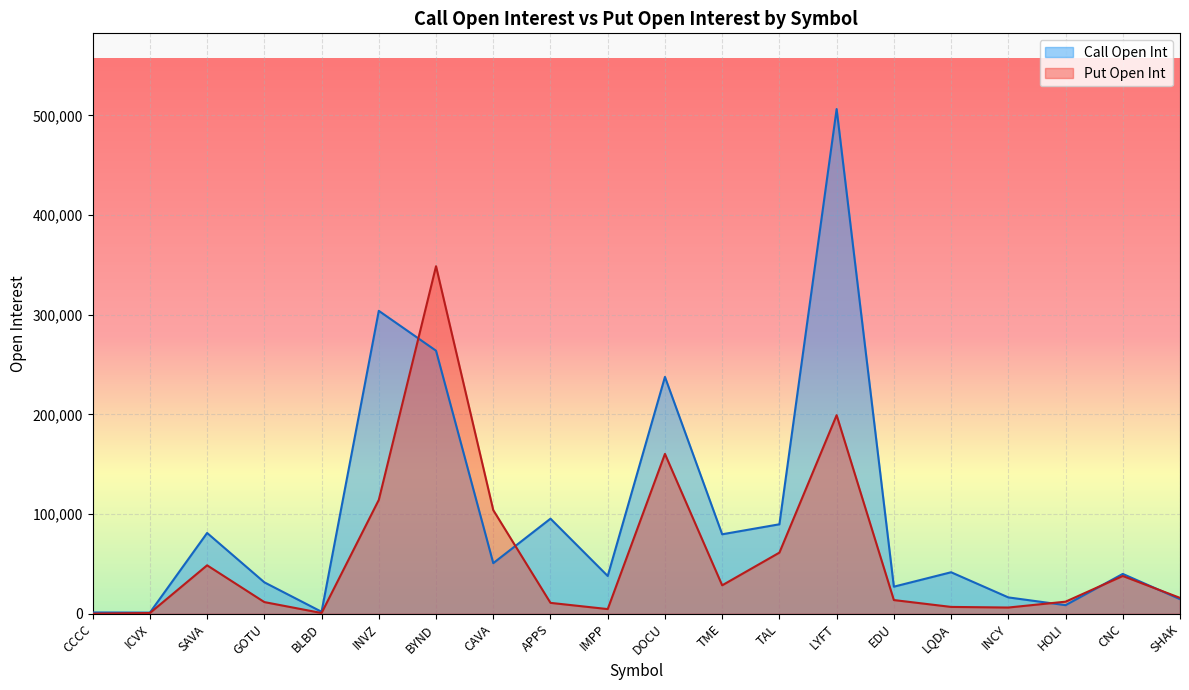

What is the difference between the maximum and minimum values in the Call Open Int series?

505228